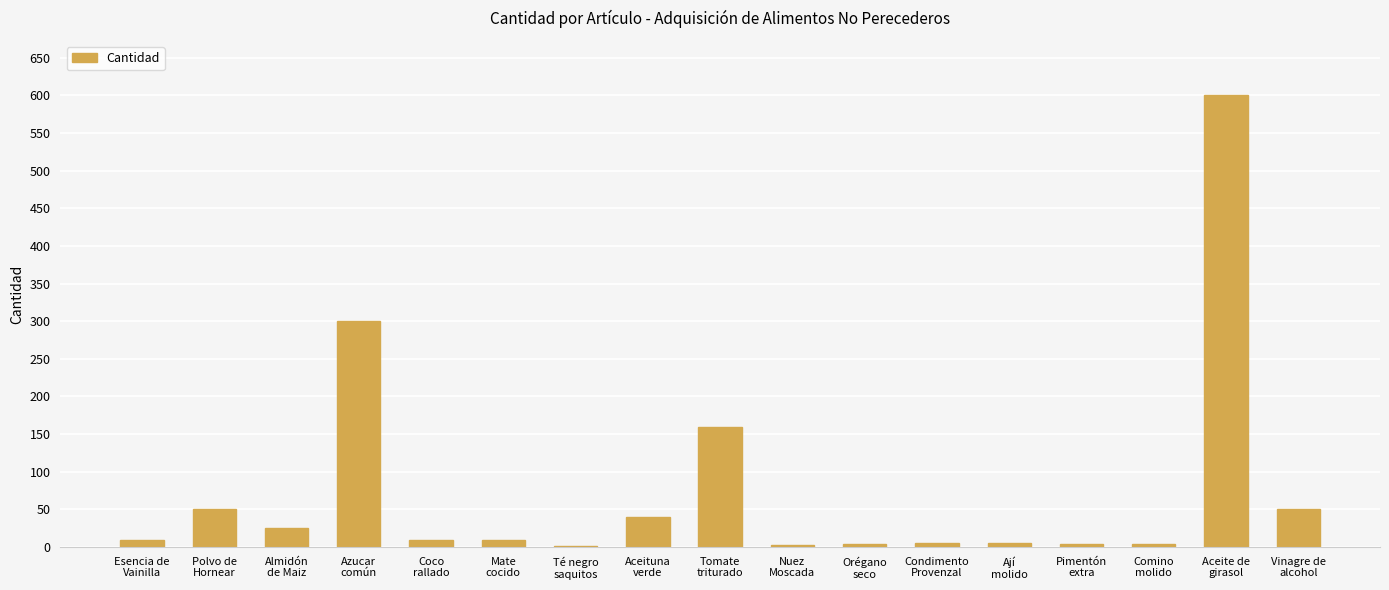

What is the sum of all values?

1282